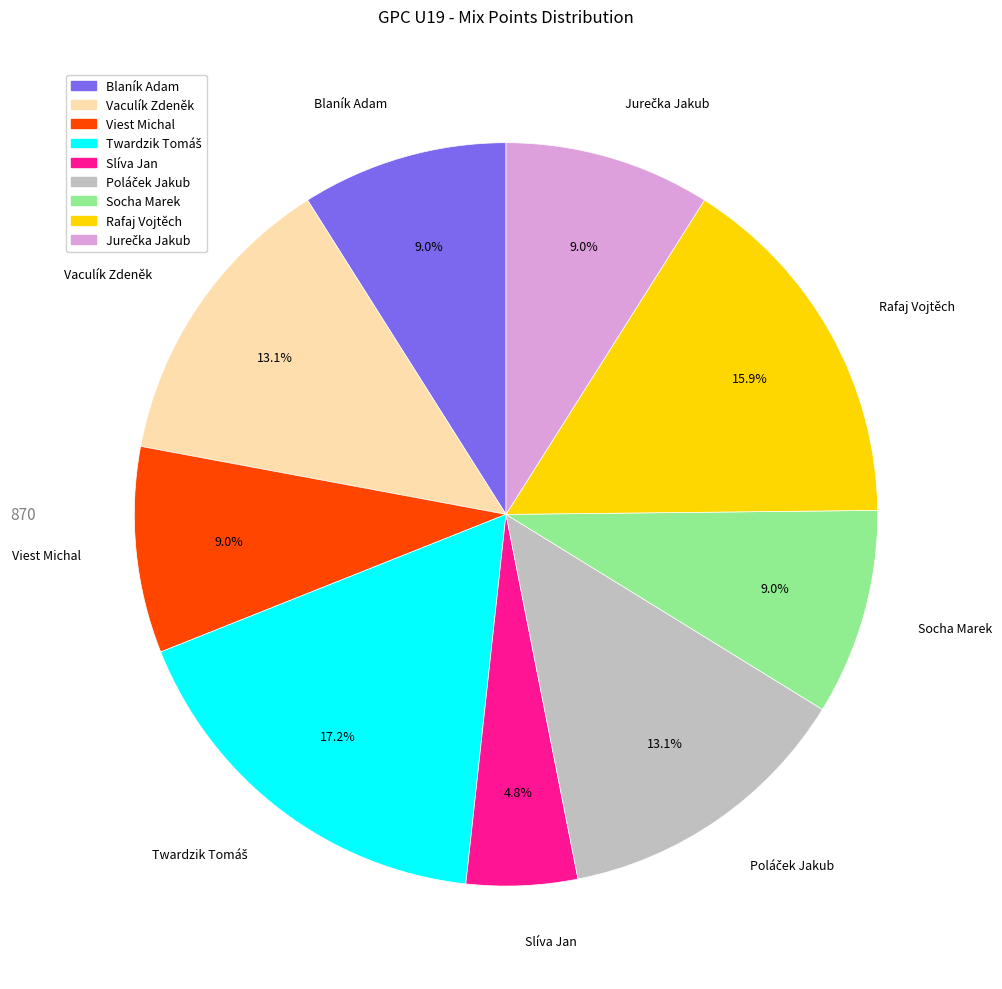

Count the number of slices in the pie.

9